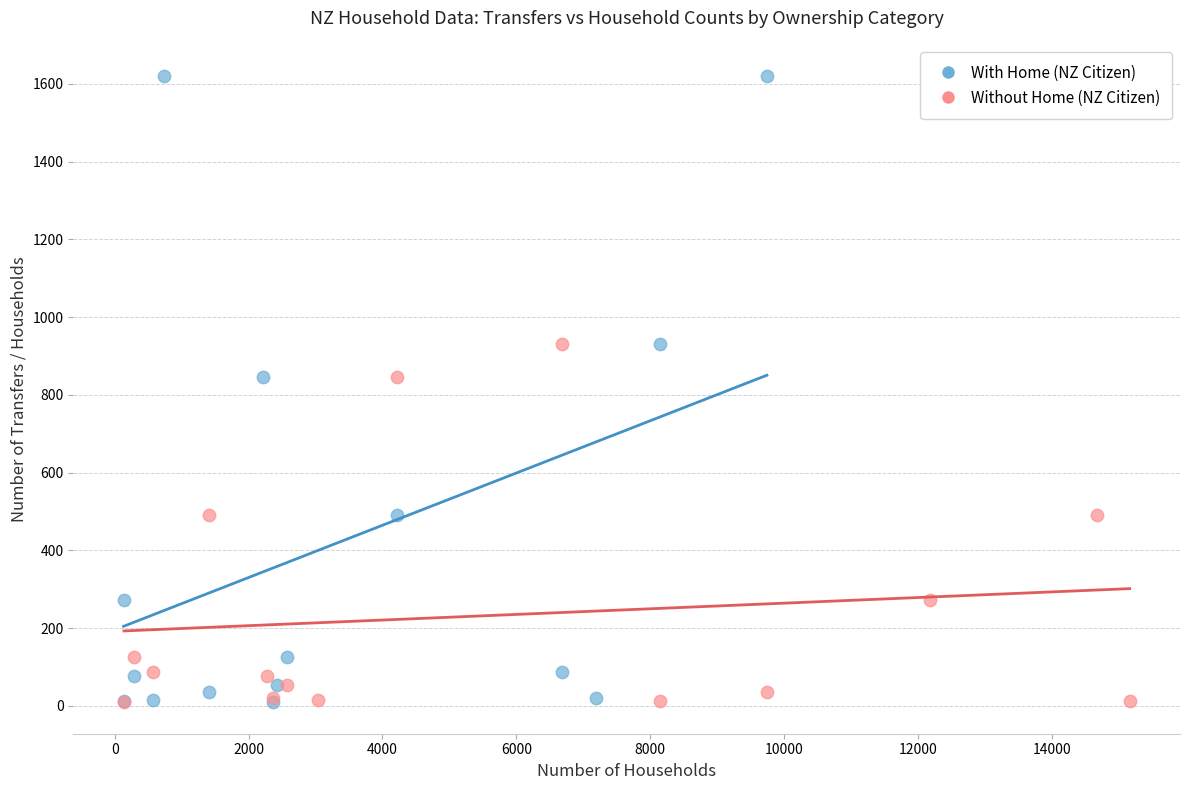

Which series has the largest Y range (max minus min)?

With Home (NZ Citizen)